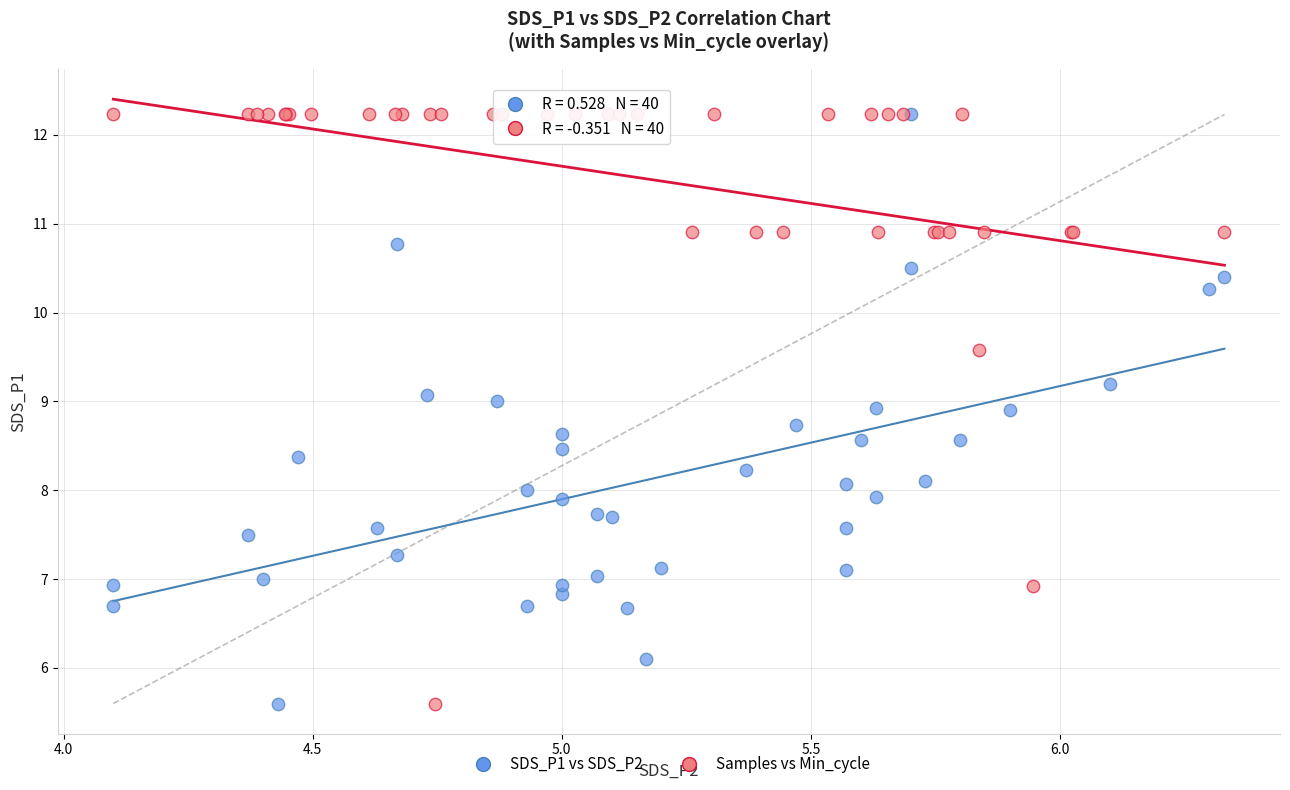

What are all the series names shown in the legend?

SDS_P1 vs SDS_P2, Samples vs Min_cycle